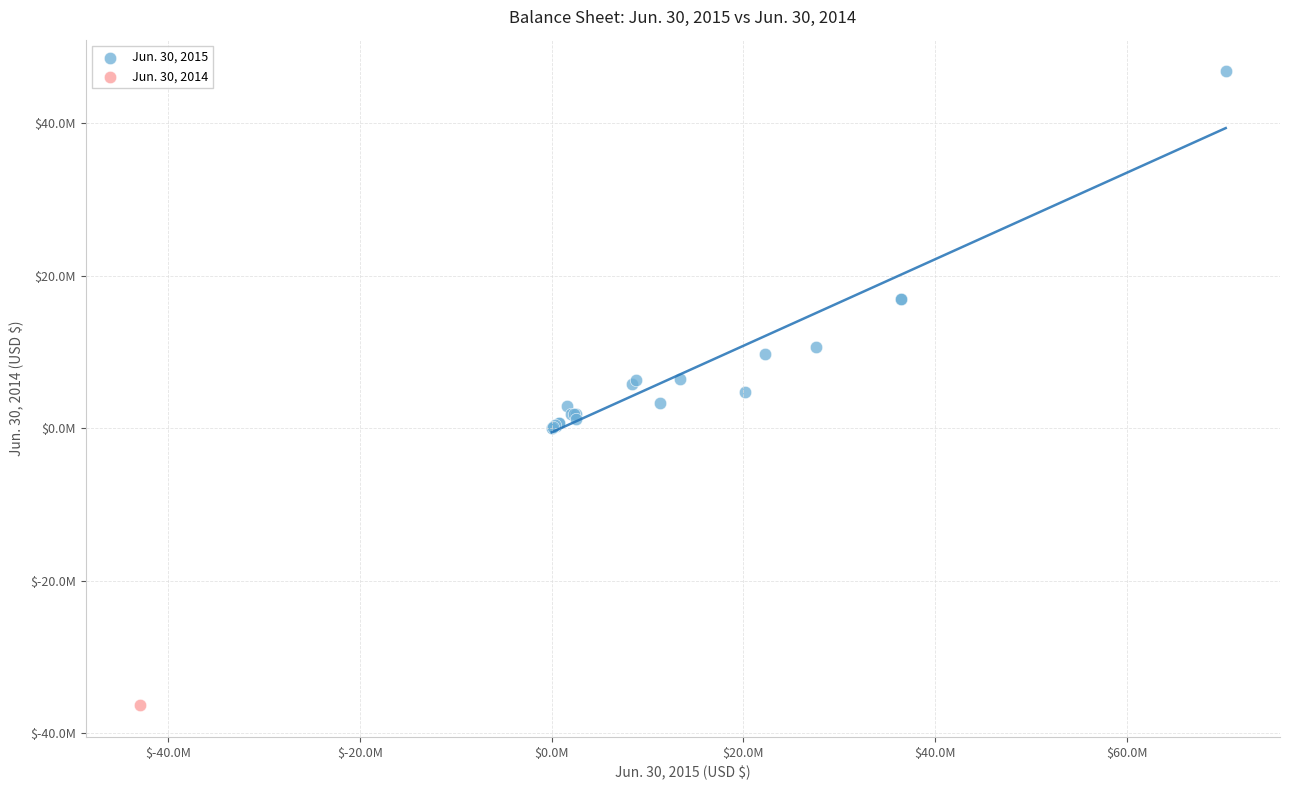

What are all the series names shown in the legend?

Jun. 30, 2015, Jun. 30, 2014